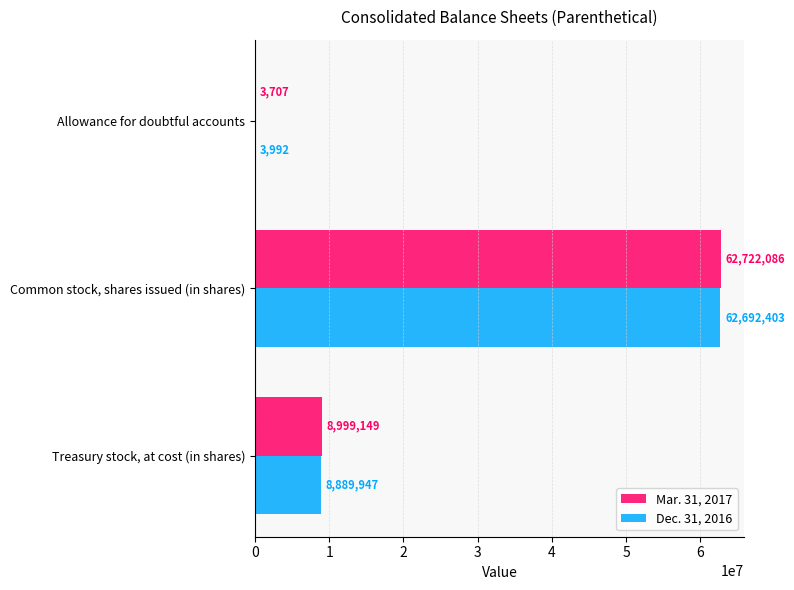

True or false: Dec. 31, 2016 has a value of 3992 at Allowance for doubtful accounts.

True